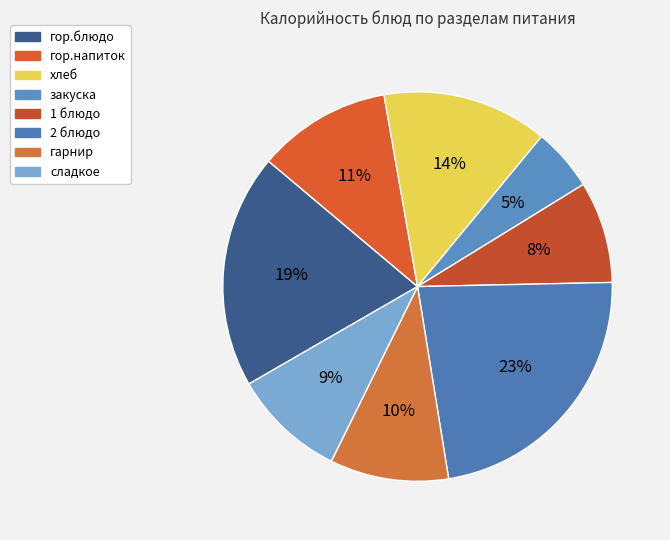

Does 1 блюдо account for over 50% of the chart?

No